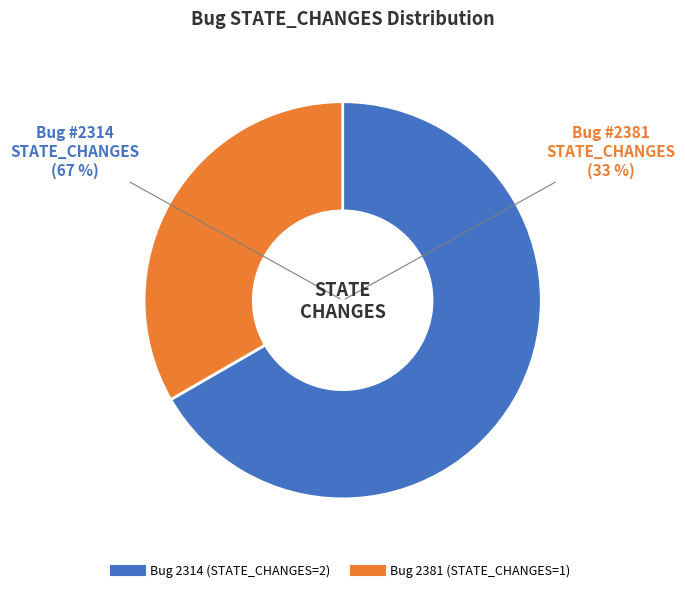

To the nearest percent, what percentage of the pie is 2381?

33%